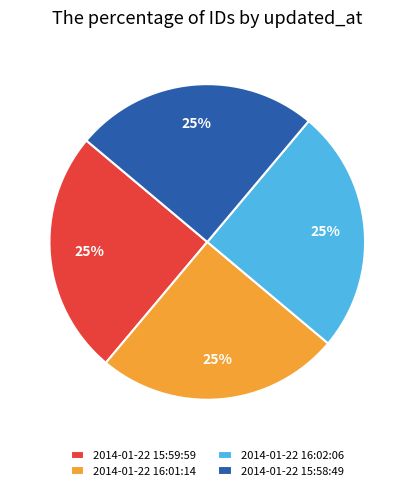

Approximately how many times larger is the value at 2014-01-22 16:02:06 compared to 2014-01-22 15:59:59?

1.0